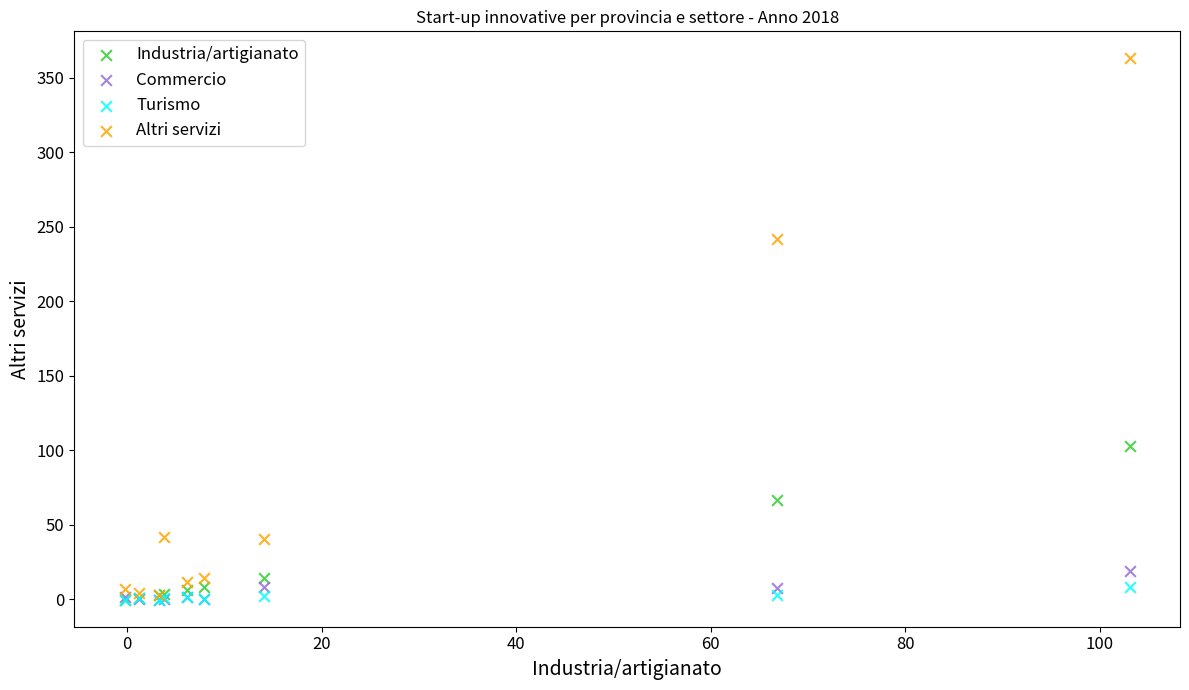

In the Altri servizi series, what Y value is closest to 182?

241.8